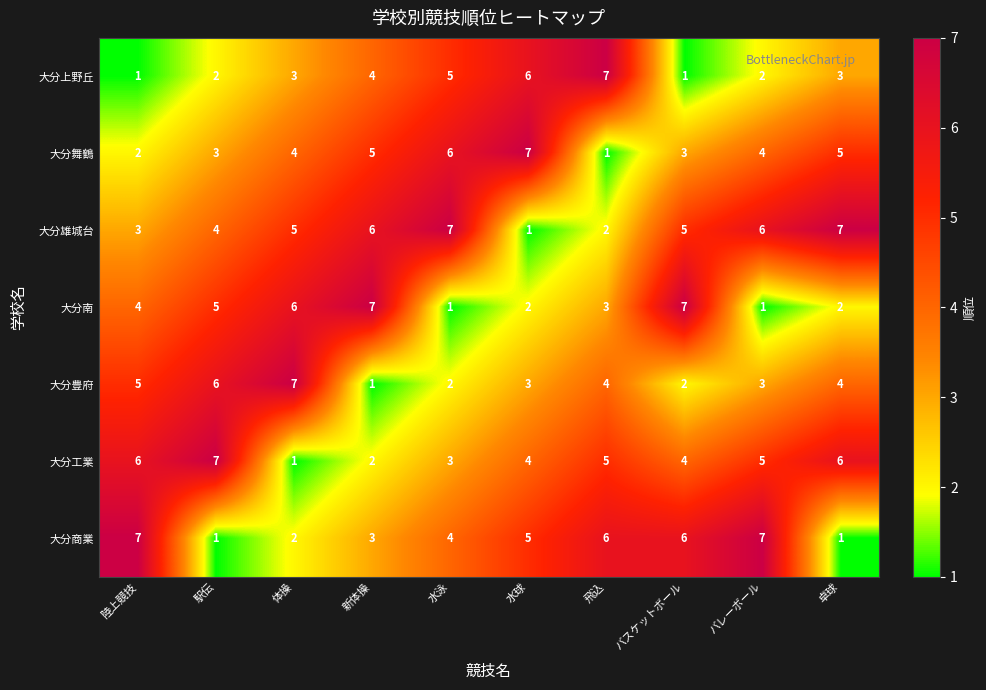

What is the total value across all series at 陸上競技?

28